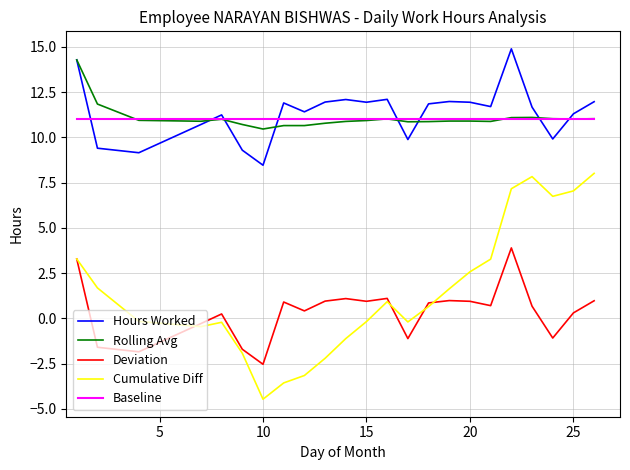

Which series has the largest range (max minus min)?

Cumulative Diff